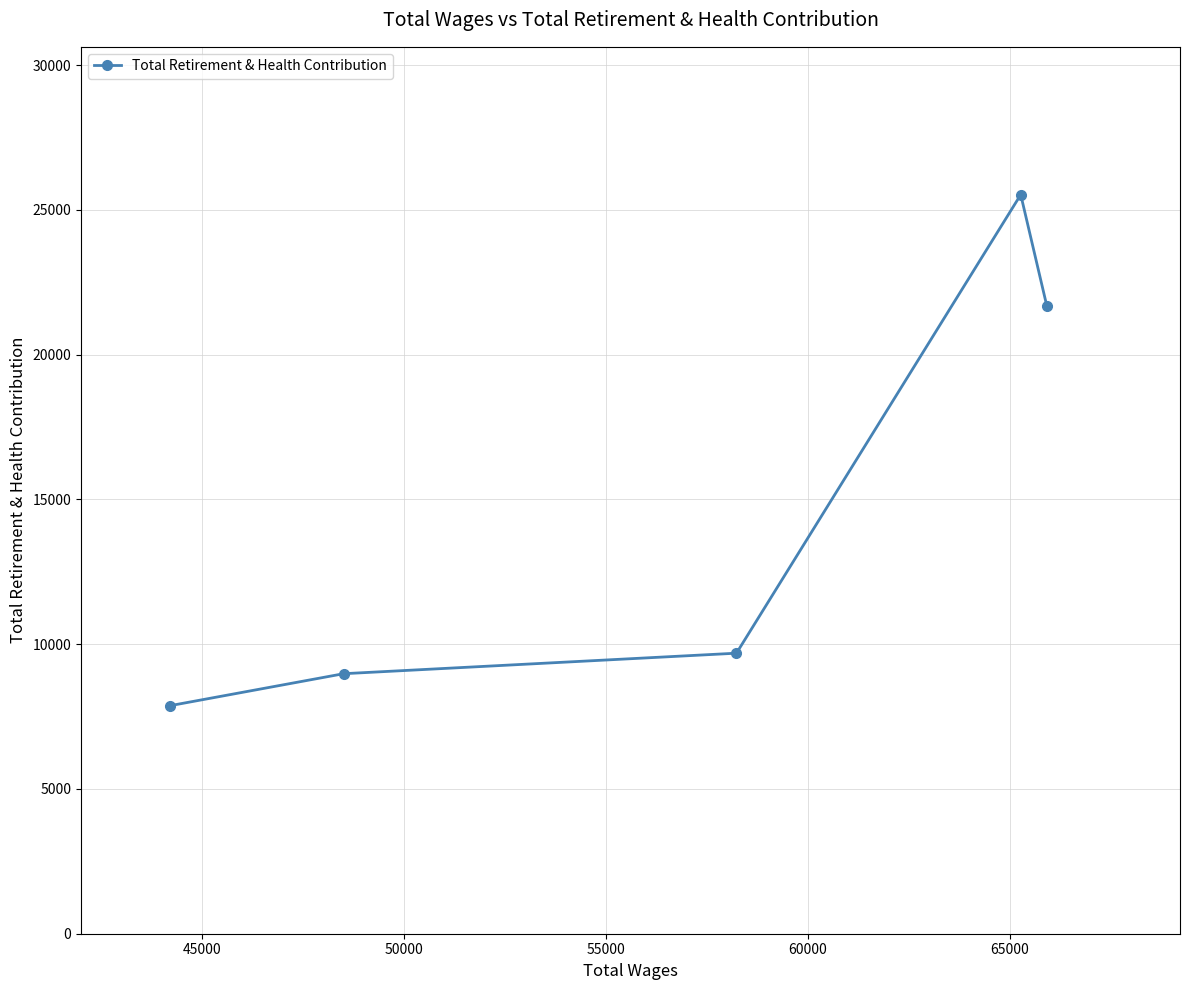

What is the greatest value displayed?

25528